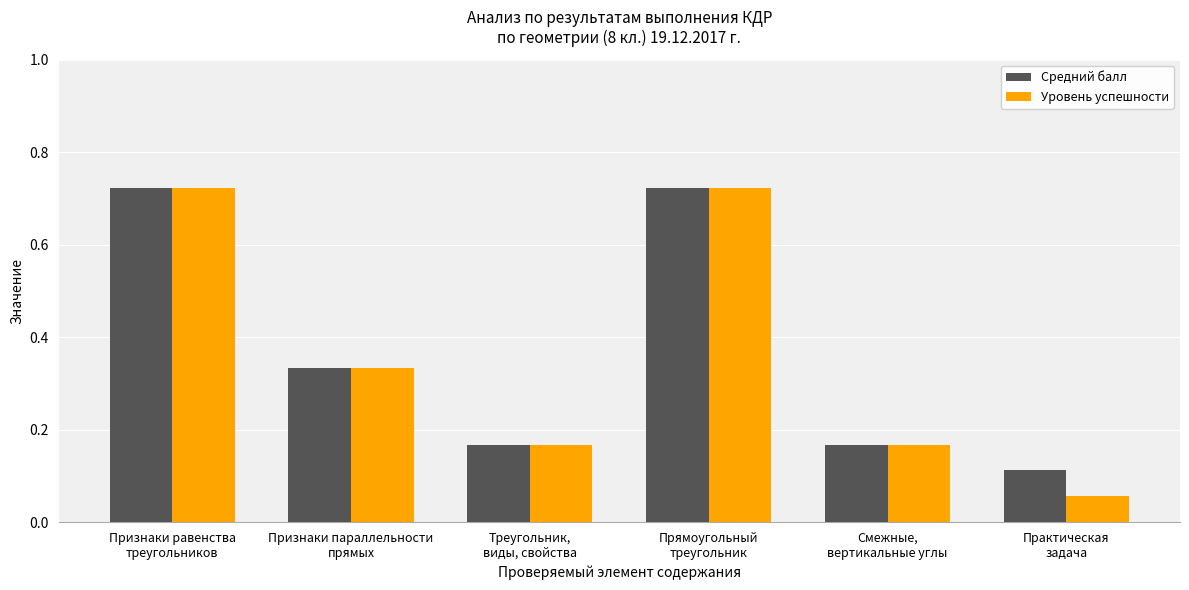

How many distinct data groups are displayed?

2